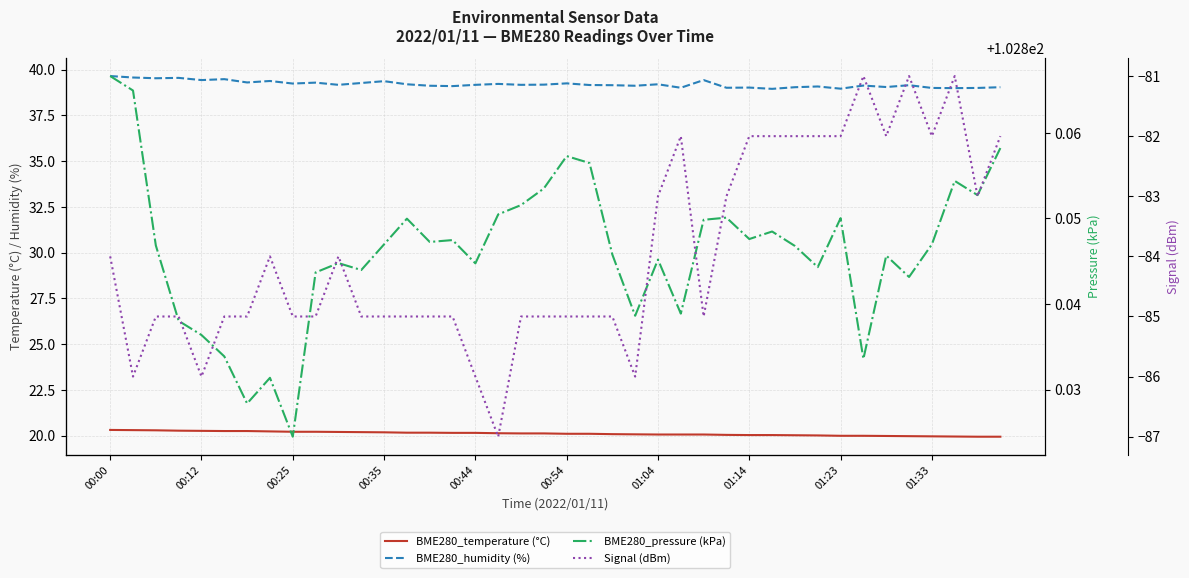

What is the difference between the BME280_humidity (%) values at 12 and 19?

0.2